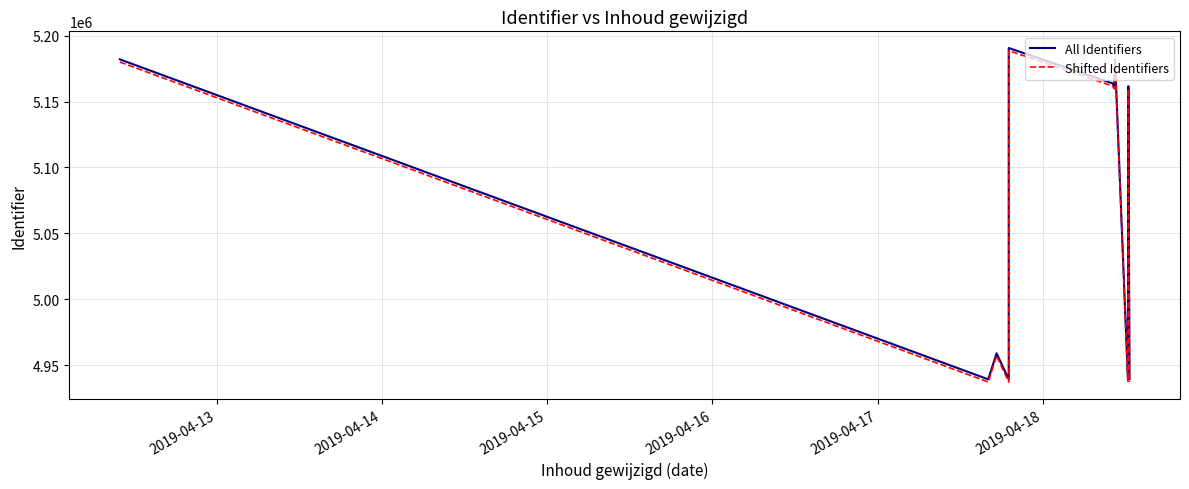

List the series in order of their peak value, highest first.

All Identifiers, Shifted Identifiers